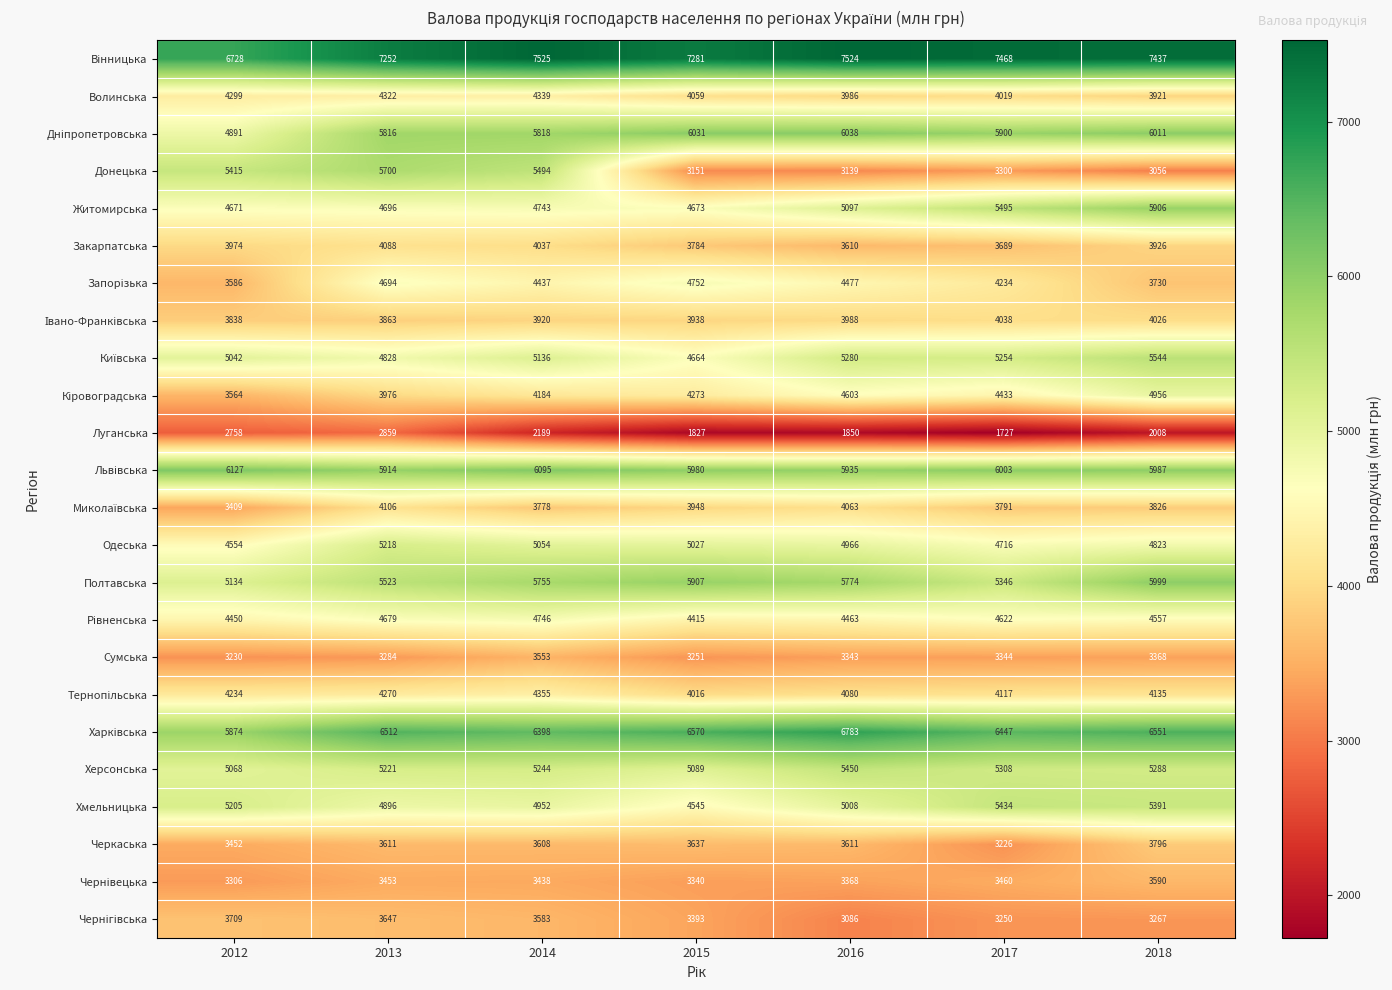

Which series changed the most between 2017 and 2018?

Полтавська